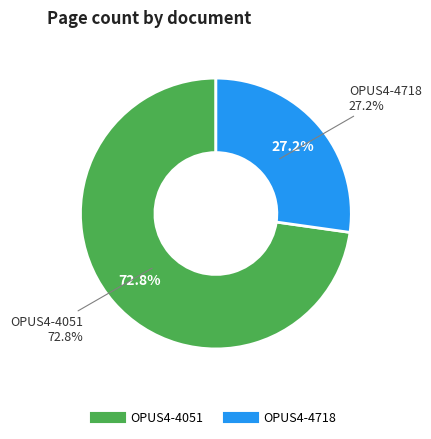

To the nearest percent, what percentage of the pie is OPUS4-4051?

73%